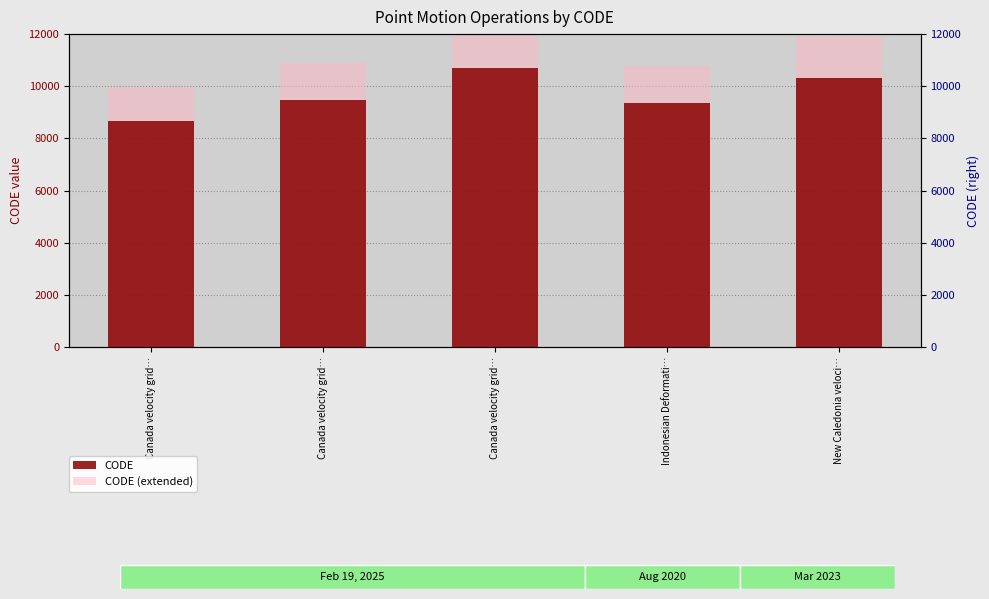

The CODE (extended) series shows 6631.3 at Canada velocity grid…. True or false?

False